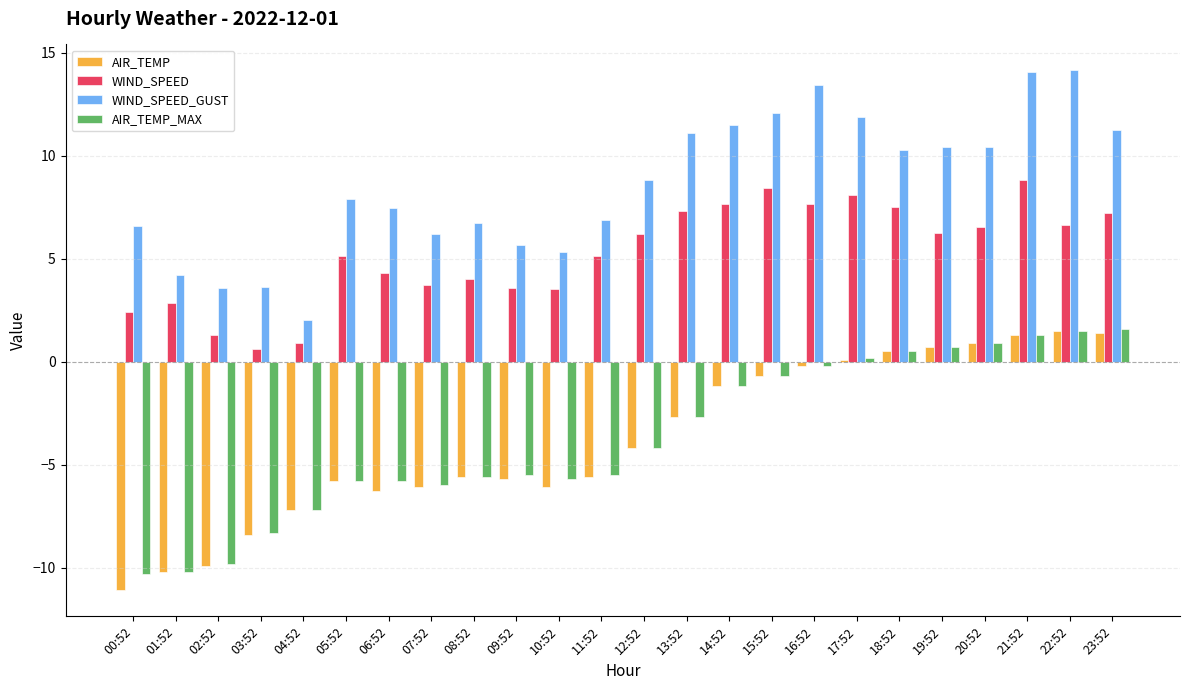

What is the label of the 24th bar from the left?

23:52